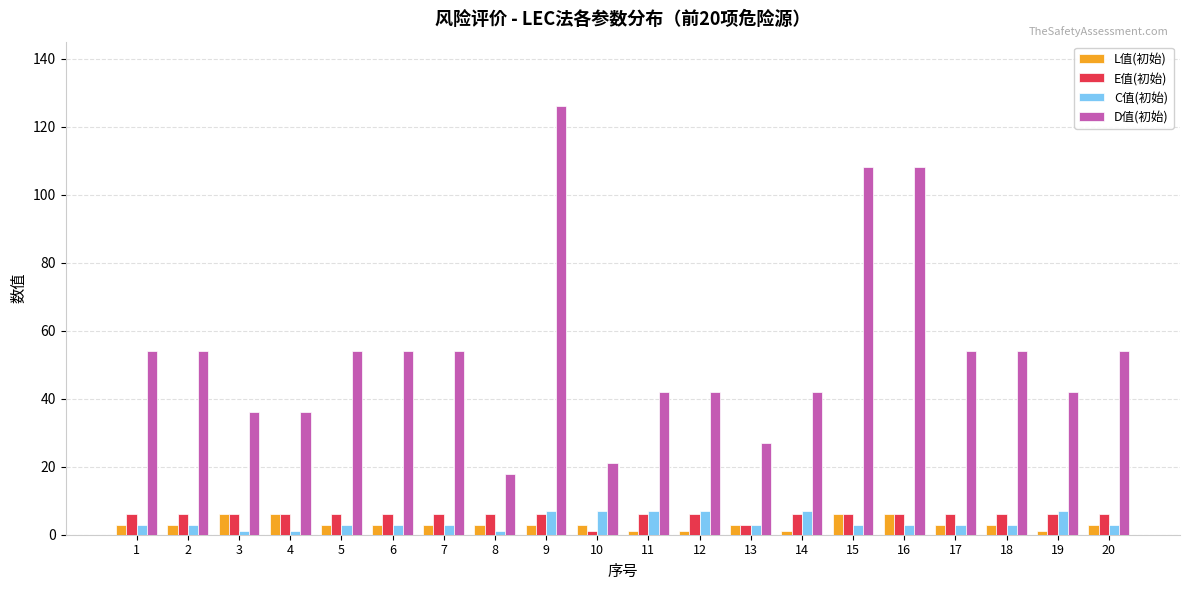

Reading left to right, extract all data points from this chart.

L值(初始): 1=3	2=3	3=6	4=6	5=3	6=3	7=3	8=3	9=3	10=3	11=1	12=1	13=3	14=1	15=6	16=6	17=3	18=3	19=1	20=3
E值(初始): 1=6	2=6	3=6	4=6	5=6	6=6	7=6	8=6	9=6	10=1	11=6	12=6	13=3	14=6	15=6	16=6	17=6	18=6	19=6	20=6
C值(初始): 1=3	2=3	3=1	4=1	5=3	6=3	7=3	8=1	9=7	10=7	11=7	12=7	13=3	14=7	15=3	16=3	17=3	18=3	19=7	20=3
D值(初始): 1=54	2=54	3=36	4=36	5=54	6=54	7=54	8=18	9=126	10=21	11=42	12=42	13=27	14=42	15=108	16=108	17=54	18=54	19=42	20=54